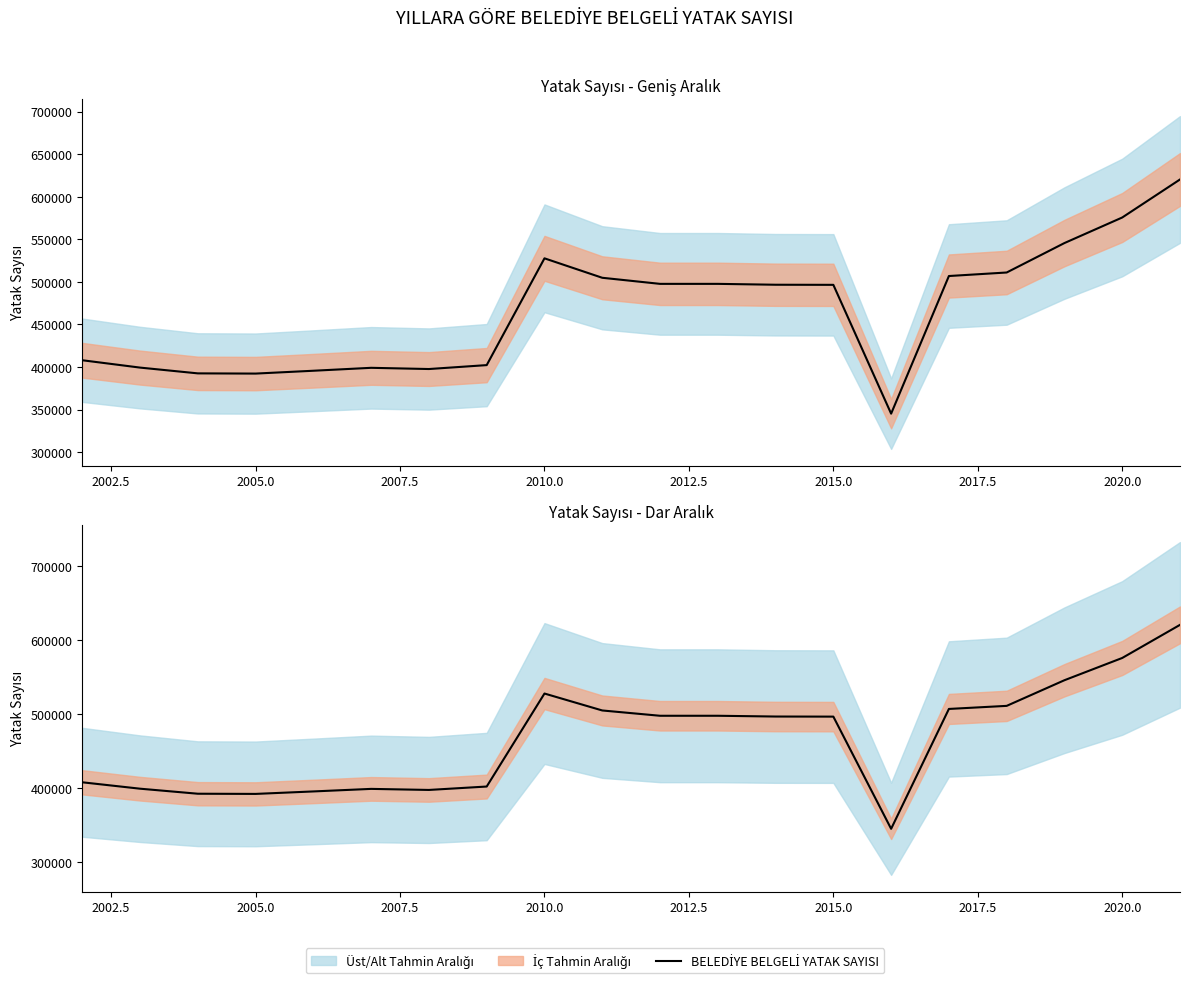

Is it true that the value at 11 is 687206?

False